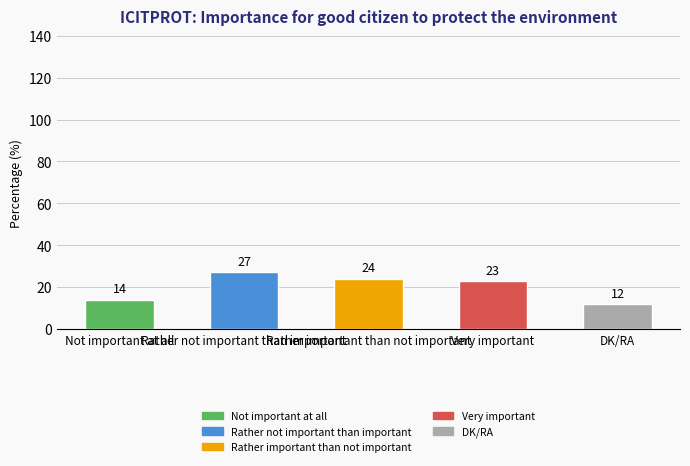

How many data points does each series have?

5